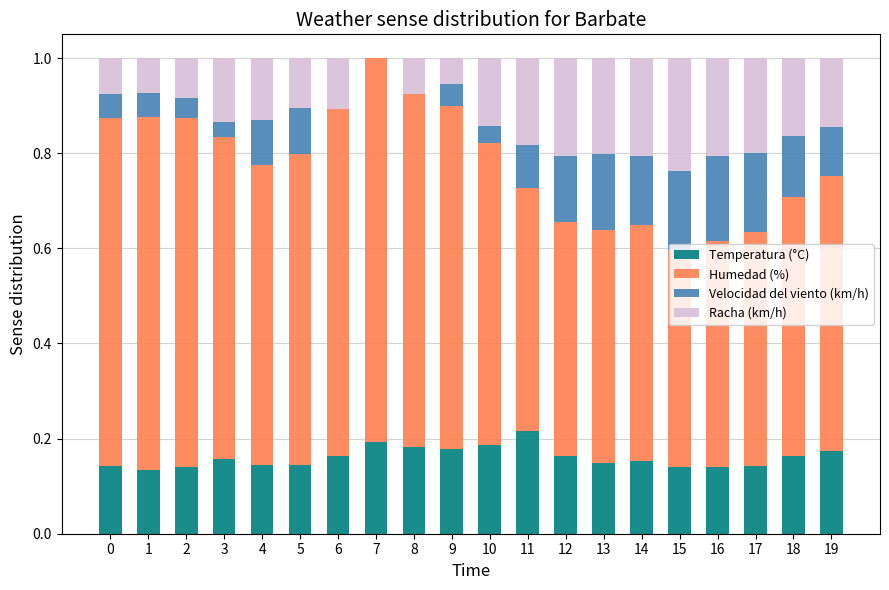

What is the total value across all series at 19?

1.0